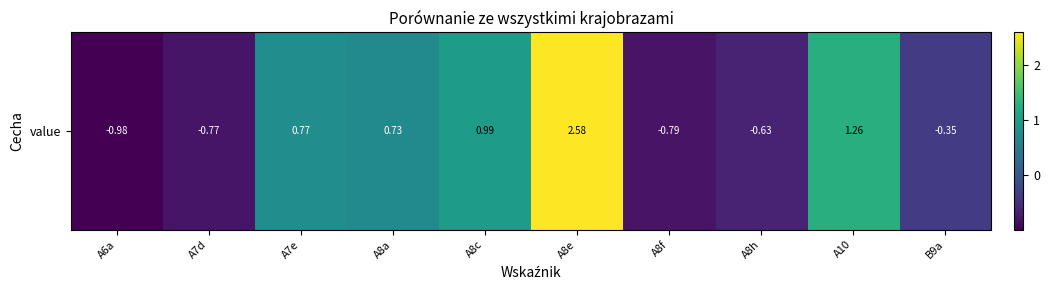

List the labels in order of value, largest first.

A8e, A10, A8c, A7e, A8a, B9a, A8h, A7d, A8f, A6a